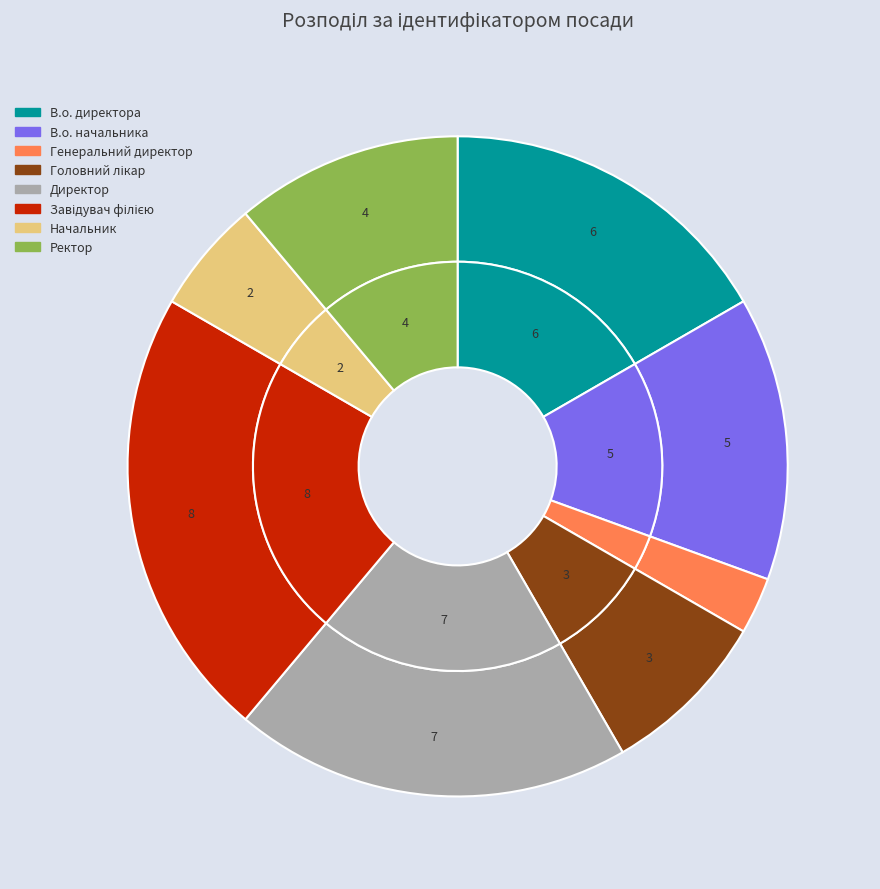

What portion of the pie excludes Завідувач філією?

77.8%